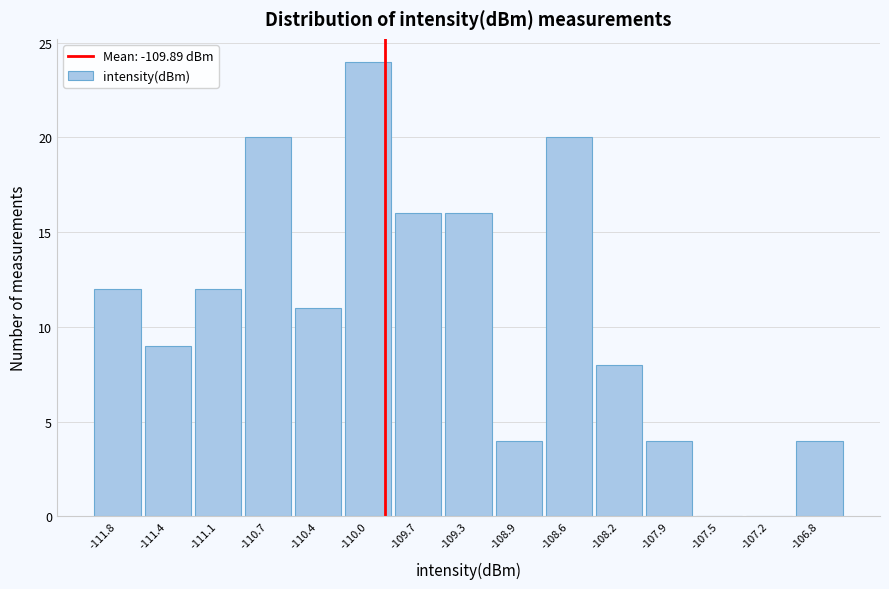

Reading left to right, transcribe this chart: for each bar, give the range it covers on the x-axis and its height. Neither the bar edges nor the heights are printed on the chart, so give them approximately, as read against the axes.

-111.95 to -111.60: 12
-111.60 to -111.25: 9
-111.25 to -110.90: 12
-110.90 to -110.55: 20
-110.55 to -110.20: 11
-110.20 to -109.85: 24
-109.85 to -109.50: 16
-109.50 to -109.15: 16
-109.15 to -108.75: 4
-108.75 to -108.40: 20
-108.40 to -108.05: 8
-108.05 to -107.70: 4
-107.70 to -107.35: 0
-107.35 to -107.00: 0
-107.00 to -106.65: 4